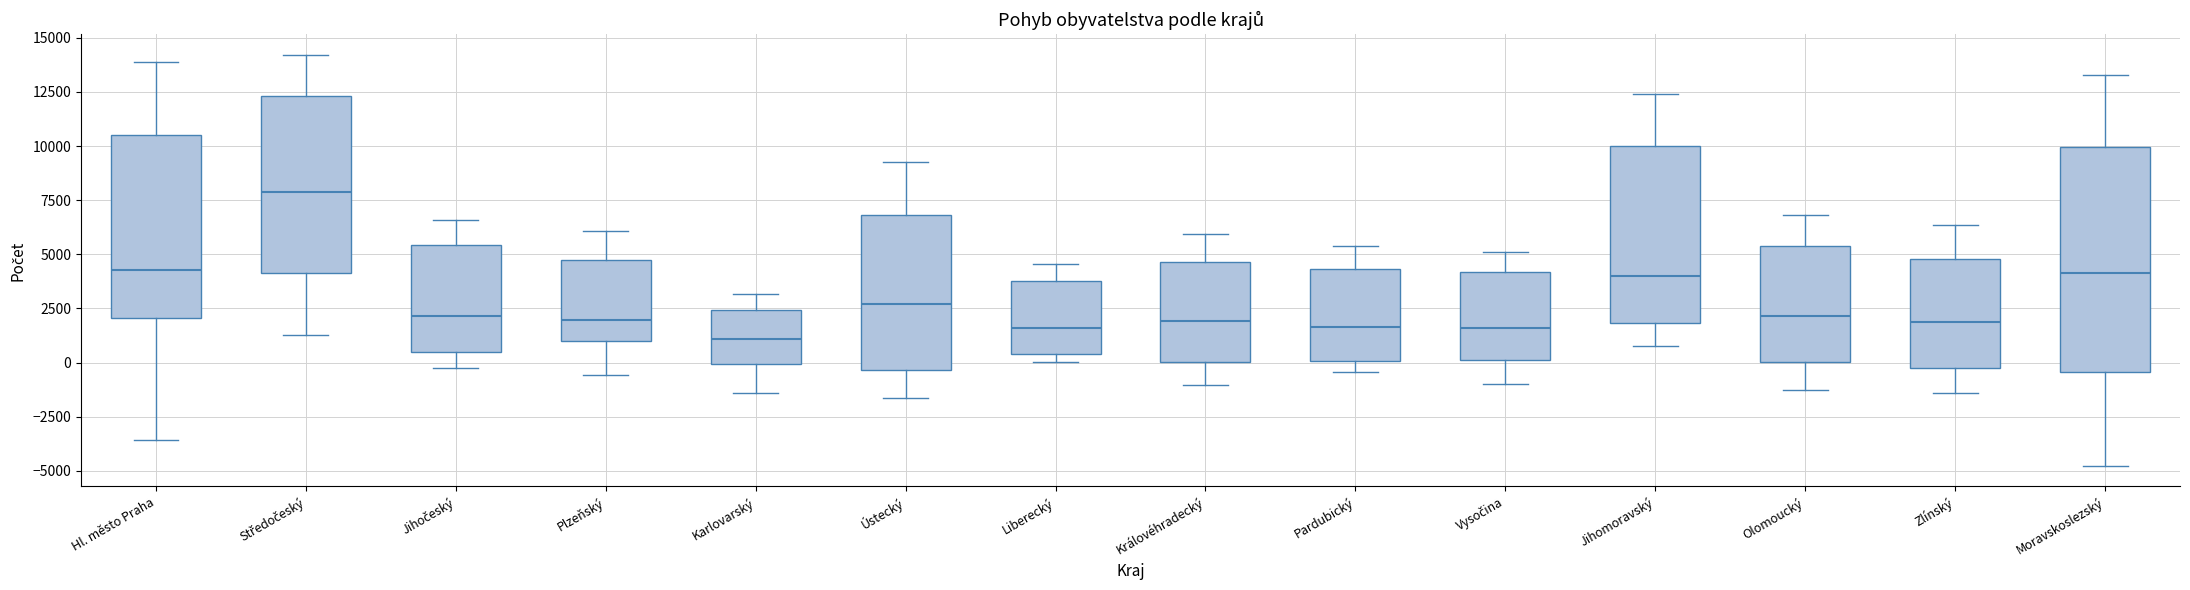

Which box is the tallest, from its lower edge to its upper edge?

Moravskoslezský